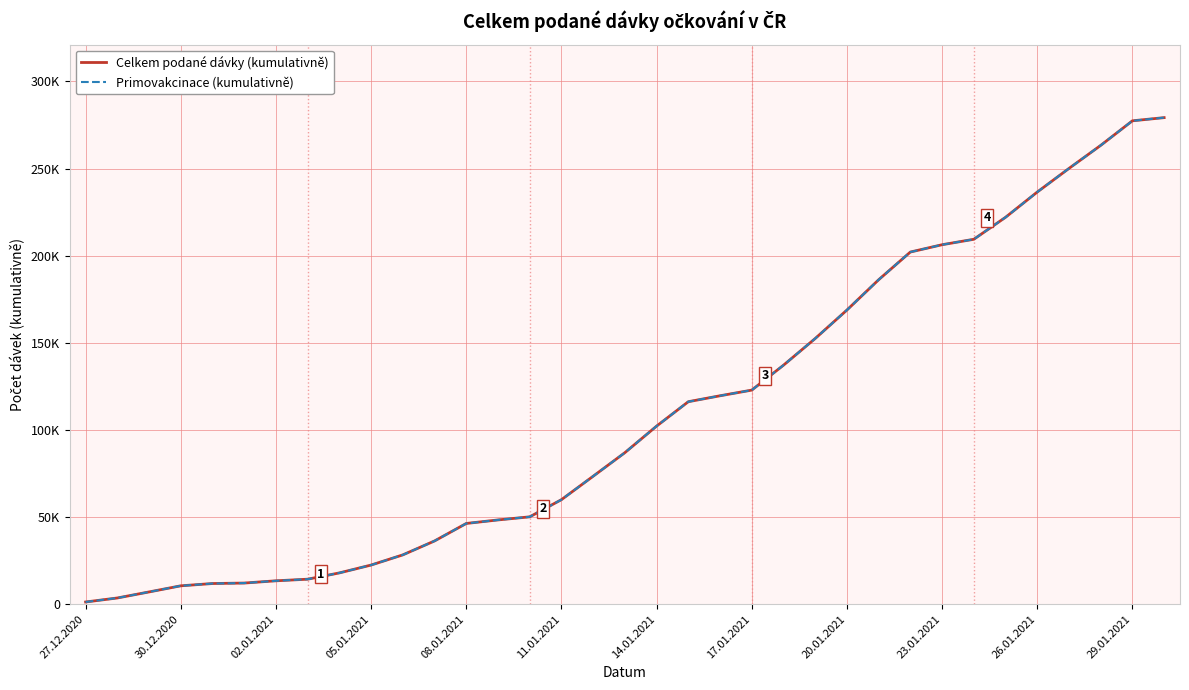

What is the label of the 21st point from the left?

20